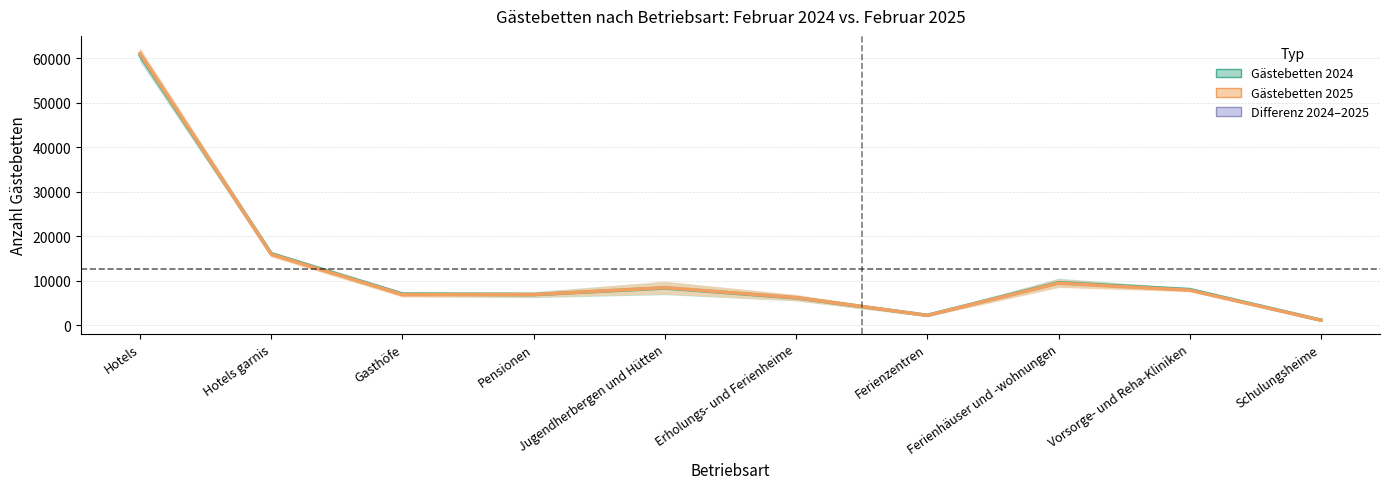

The value of Gästebetten 2025 at Erholungs- und Ferienheime is 1425.8. True or false?

False